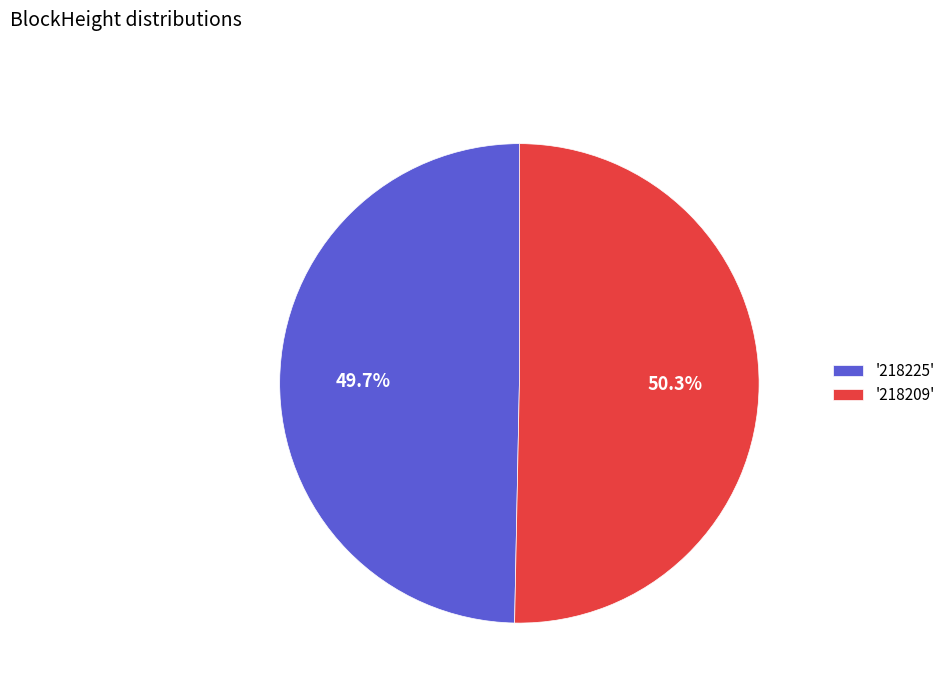

Does any single category account for the majority?

Yes